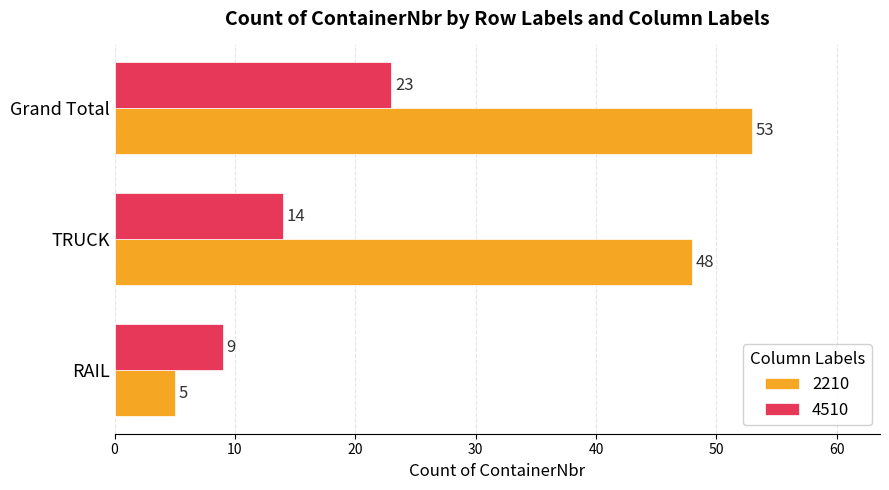

How many data points does each series have?

3